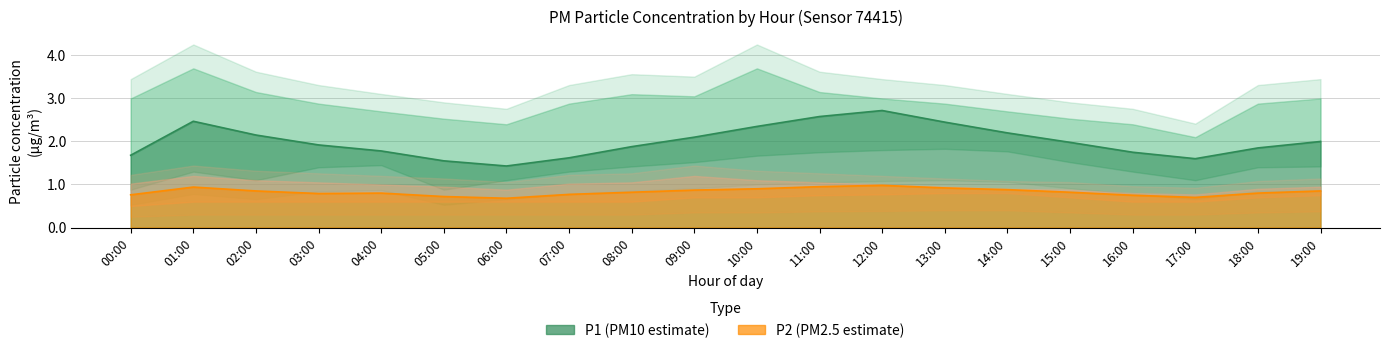

At which category does P2 reach its first local peak?

01:00